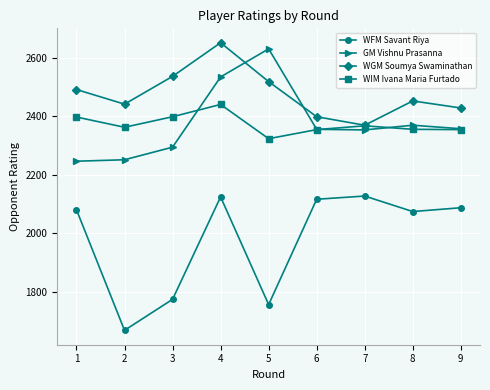

The GM Vishnu Prasanna series shows 2630 at 5. True or false?

True